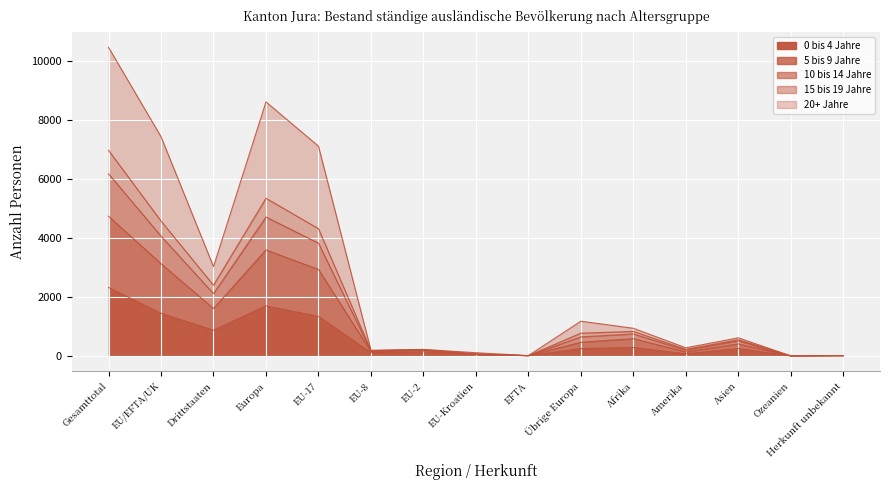

At which label does 0 bis 4 Jahre reach its peak?

Gesamttotal